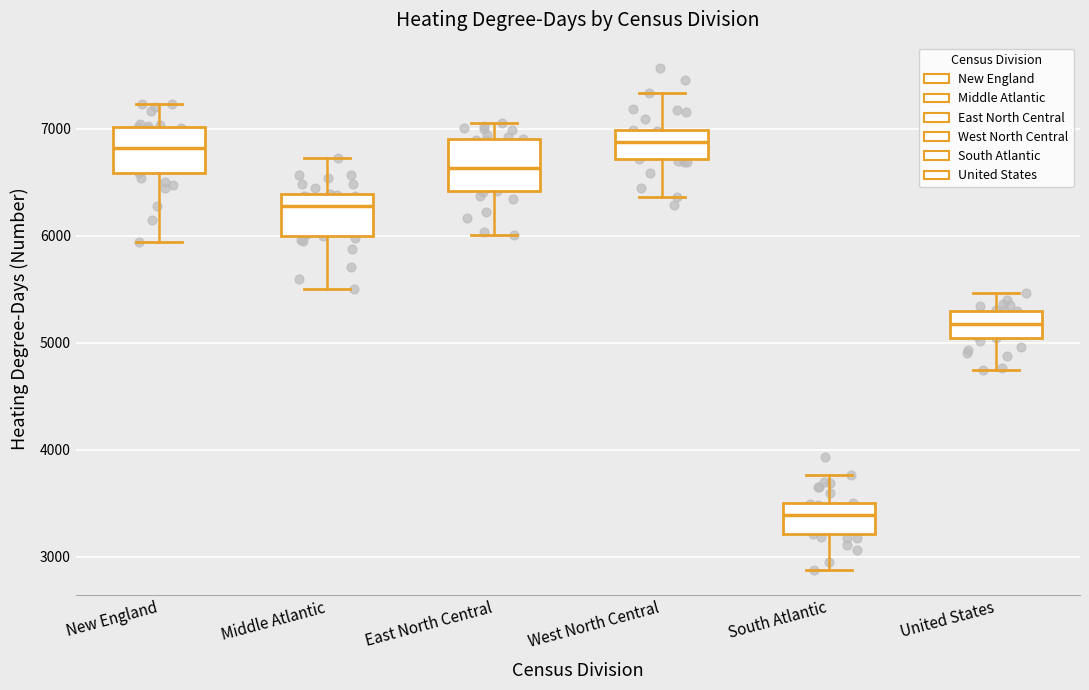

Reading left to right, transcribe this box plot: for each box, give where its median line is, the range the box spans, and where its two whiskers end, as read against the y-axis. The values are not printed on the chart, so give them approximately, as read against the axis.

New England: median 6800, box 6600 to 7000, whiskers 5900 to 7200
Middle Atlantic: median 6300, box 6000 to 6400, whiskers 5500 to 6700
East North Central: median 6600, box 6400 to 6900, whiskers 6000 to 7100
West North Central: median 6900, box 6700 to 7000, whiskers 6400 to 7300
South Atlantic: median 3400, box 3200 to 3500, whiskers 2900 to 3800
United States: median 5200, box 5000 to 5300, whiskers 4700 to 5500